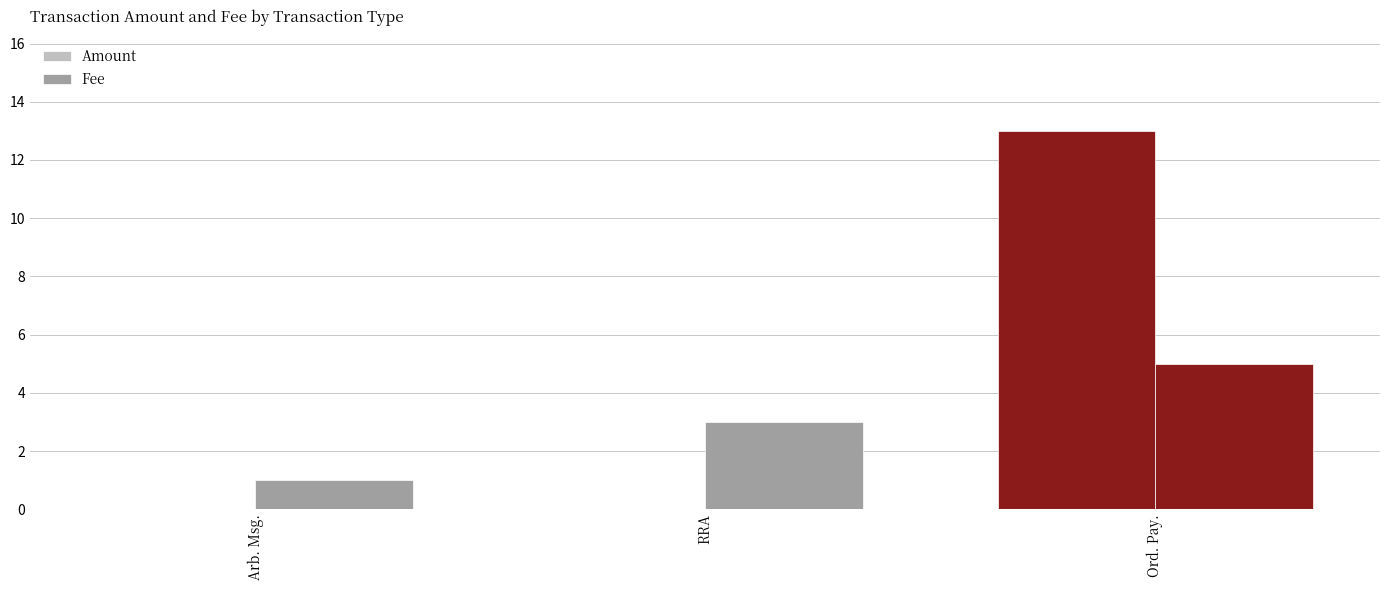

What is the label of the 2nd bar from the right?

RRA